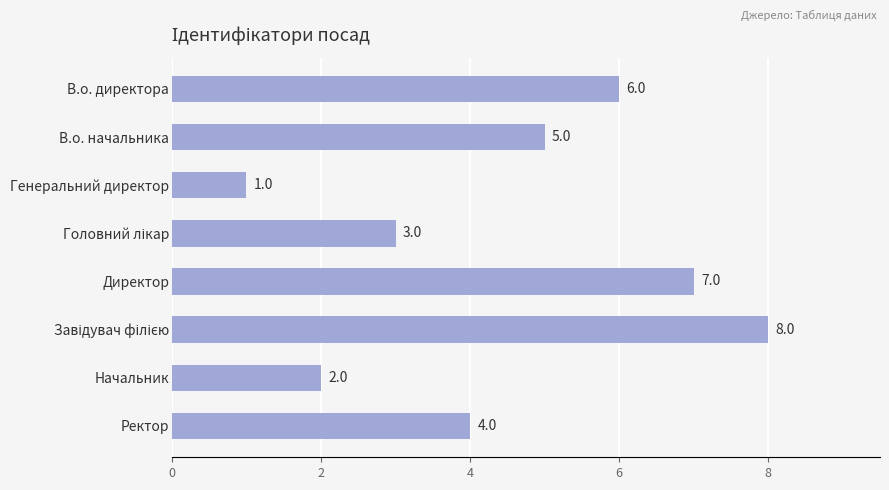

Which has a higher value, В.о. начальника or Начальник?

В.о. начальника